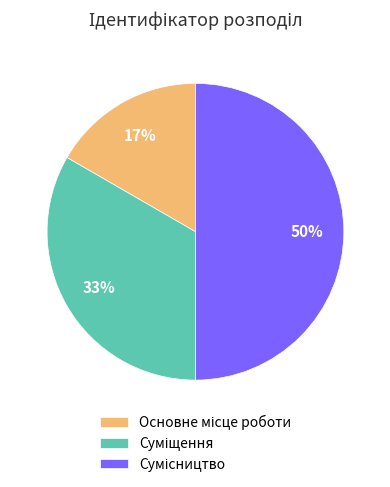

To the nearest percent, what is the difference between the largest and smallest slice percentages?

33%